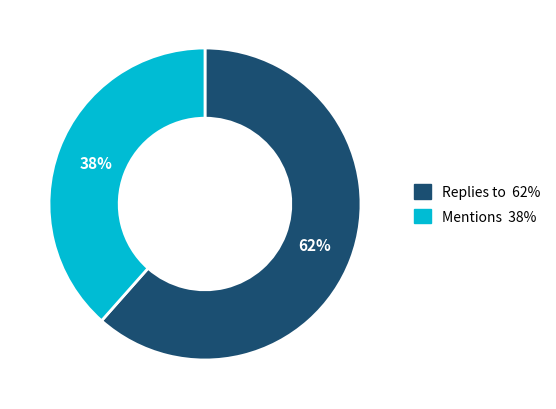

Which slice is the smallest?

Mentions